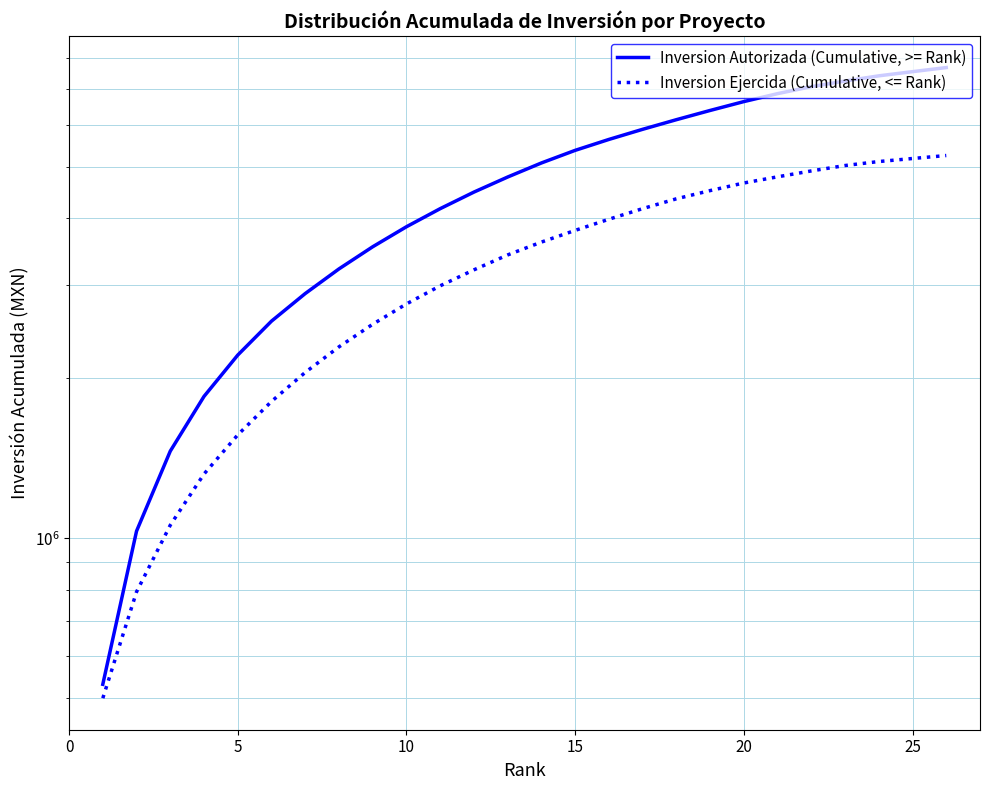

What is the difference between the second highest and second lowest values in the Inversion Autorizada (Cumulative, >= Rank) series?

6512522.7